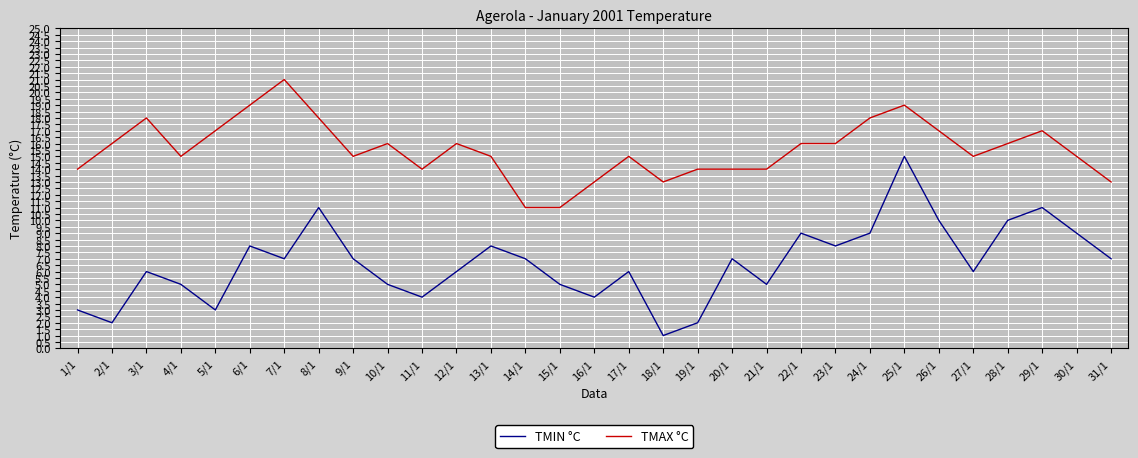

Which series changed the most between 6/1 and 19/1?

TMIN °C